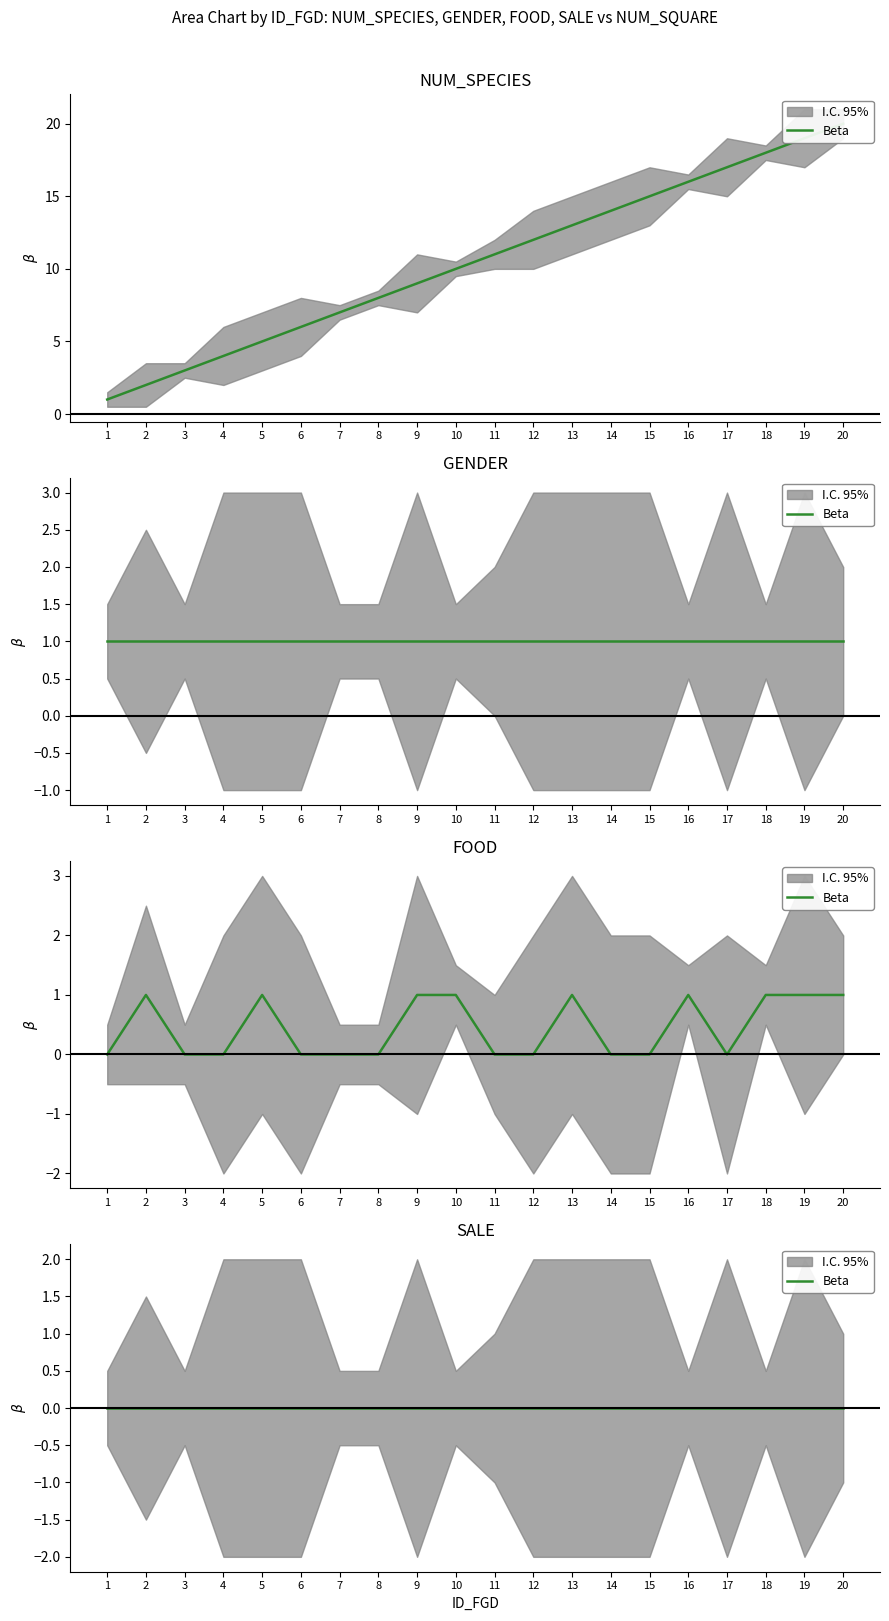

Which label corresponds to the largest value in the chart?

20